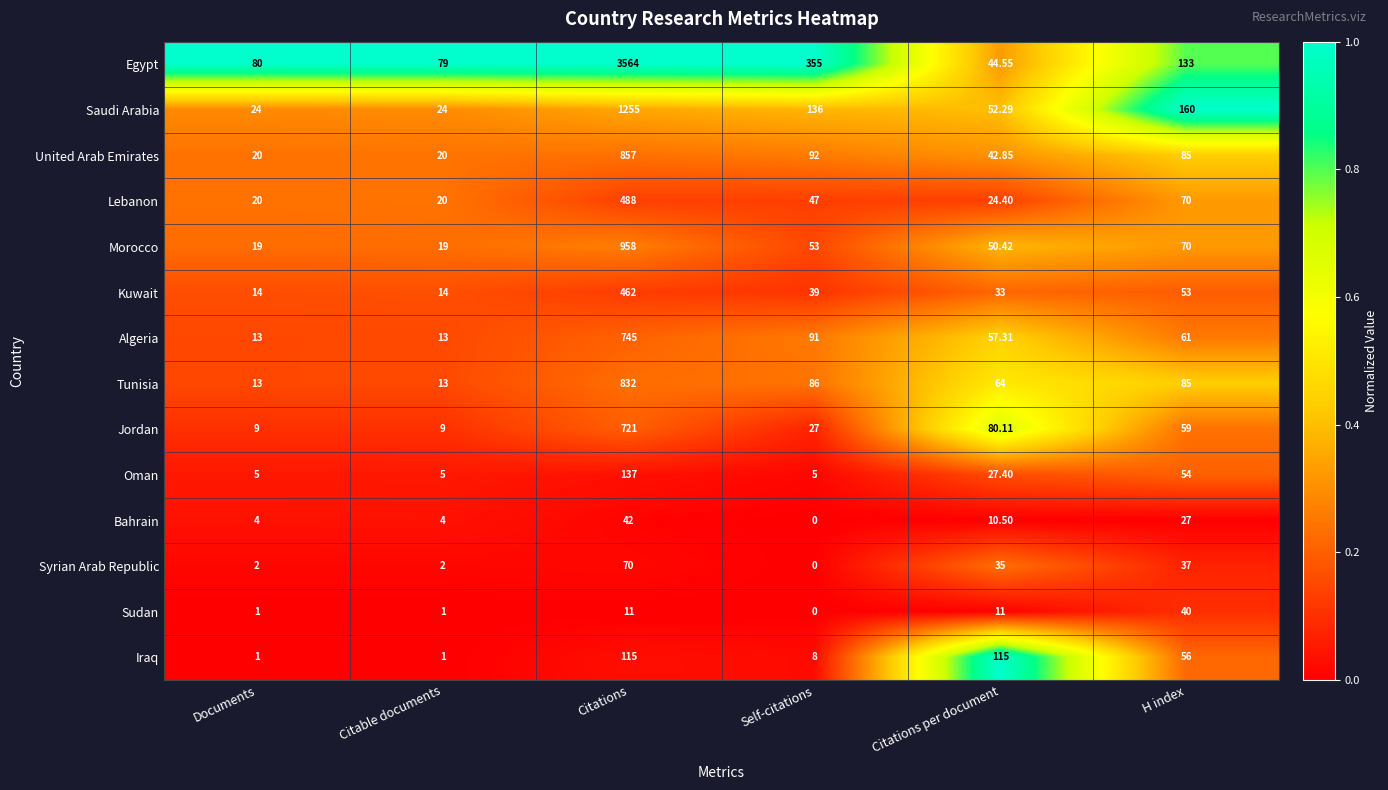

At which category does the chart reach its peak across all series?

Citations